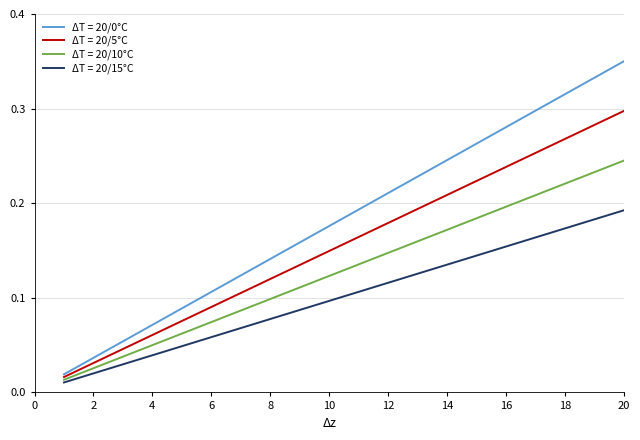

True or false: ΔT = 20/0°C and ΔT = 20/15°C cross at least once.

False